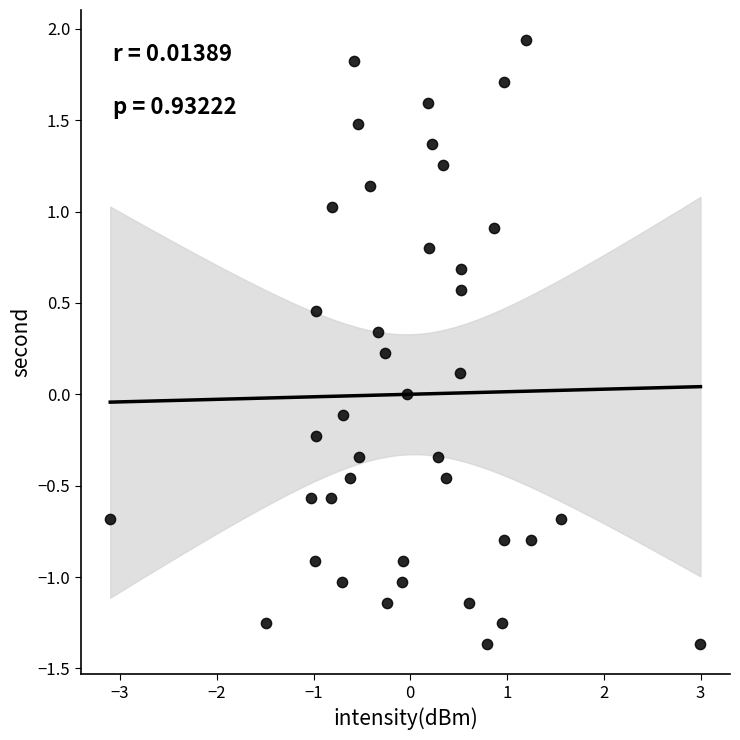

What is the range of X values (max minus min)?

6.1